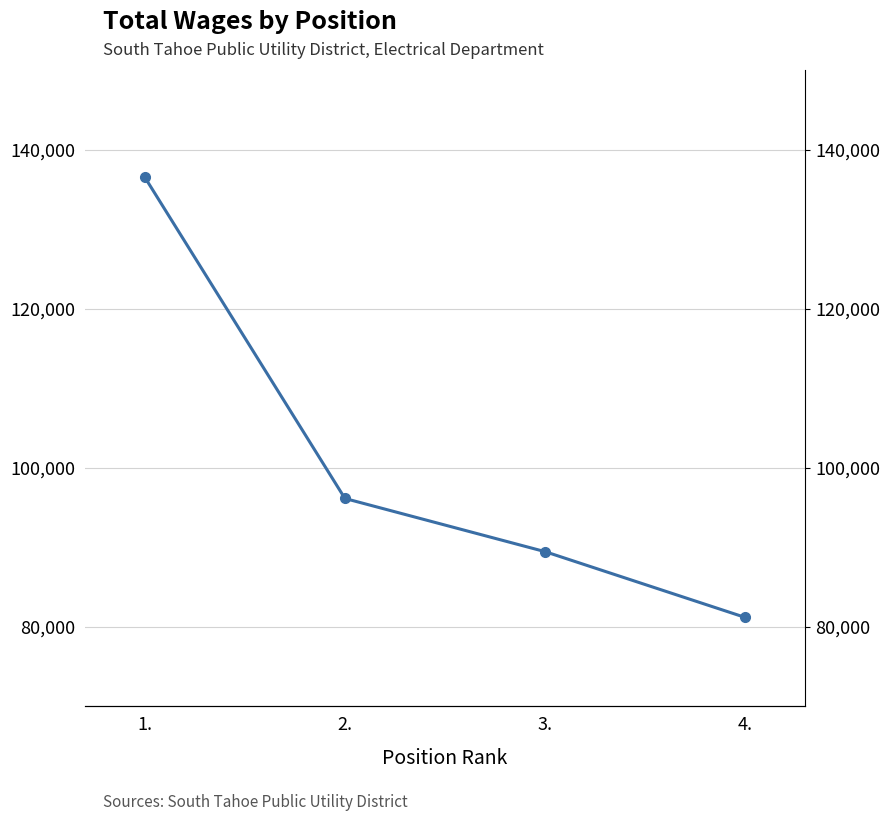

What is the average value?

100824